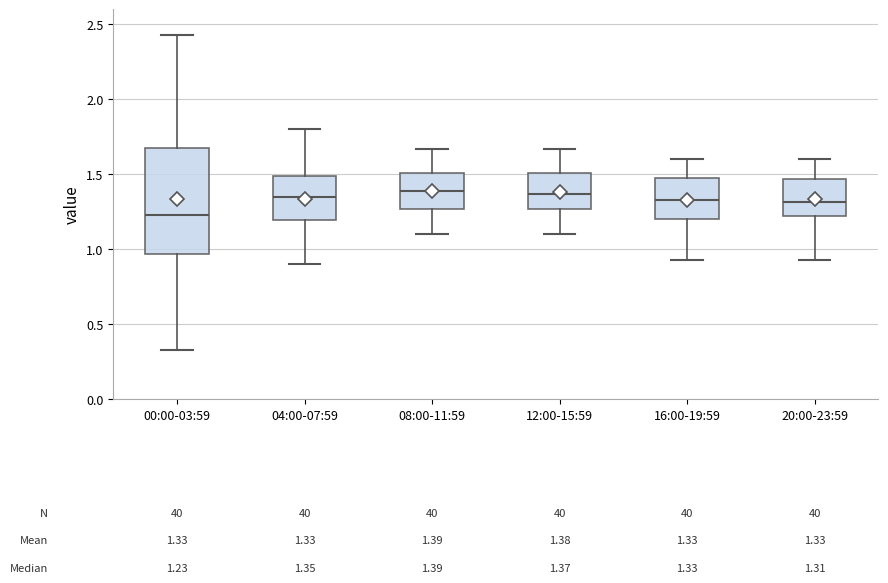

Comparing the boxes themselves (not the whiskers), which one is the tallest?

00:00-03:59